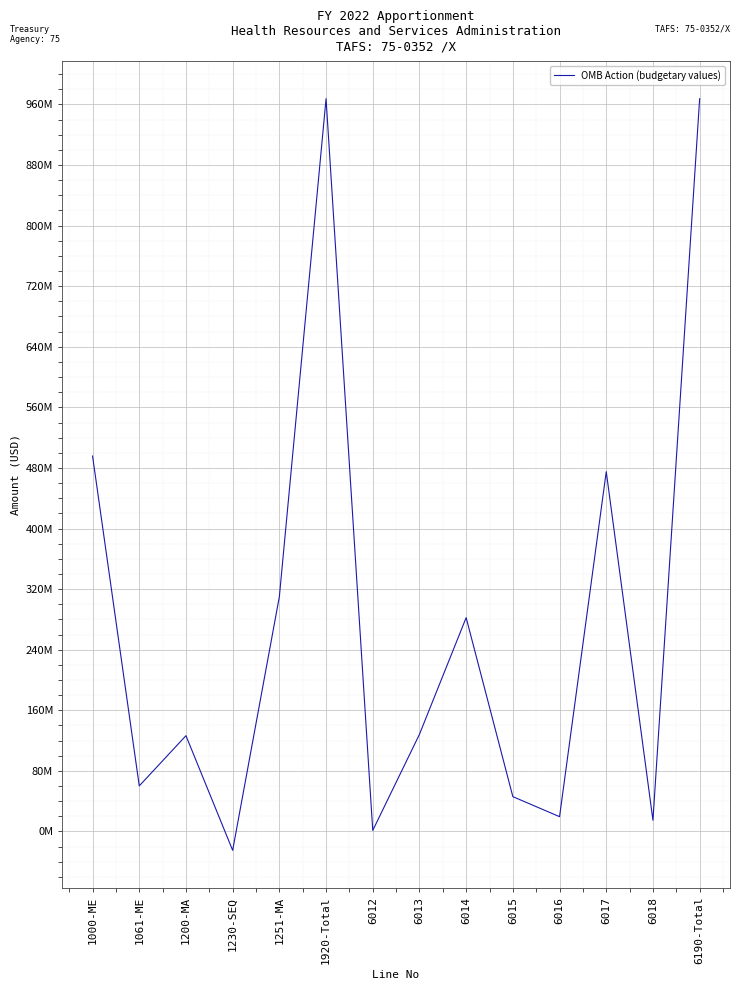

What is the average value?

276454193